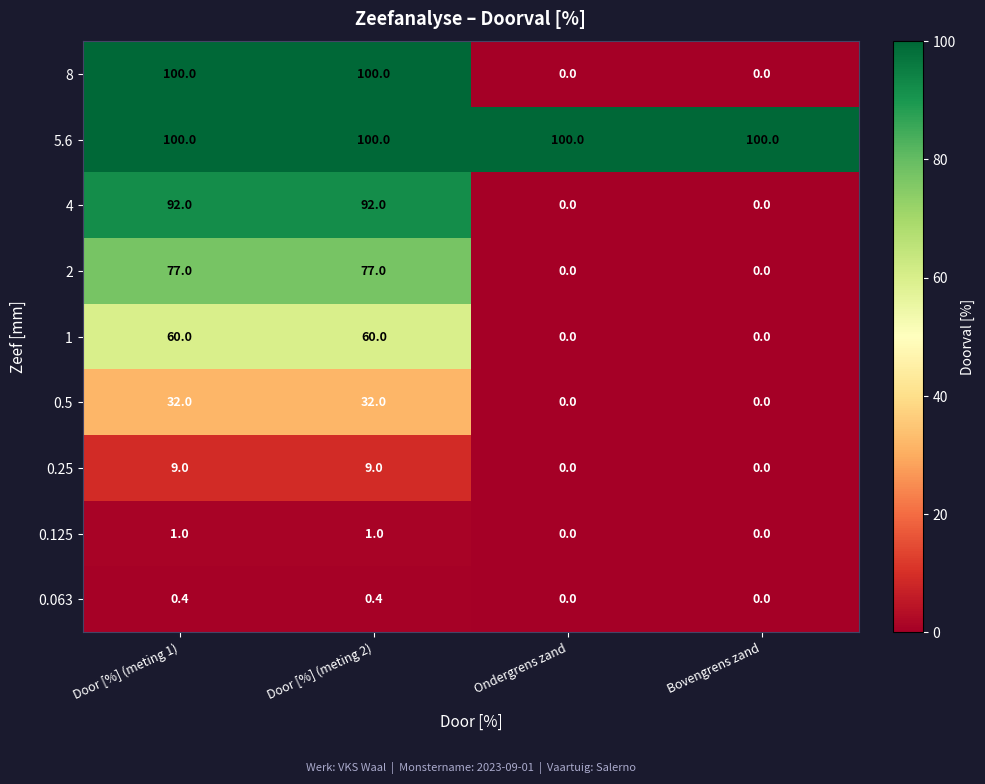

What is the maximum value shown in the chart?

100.0